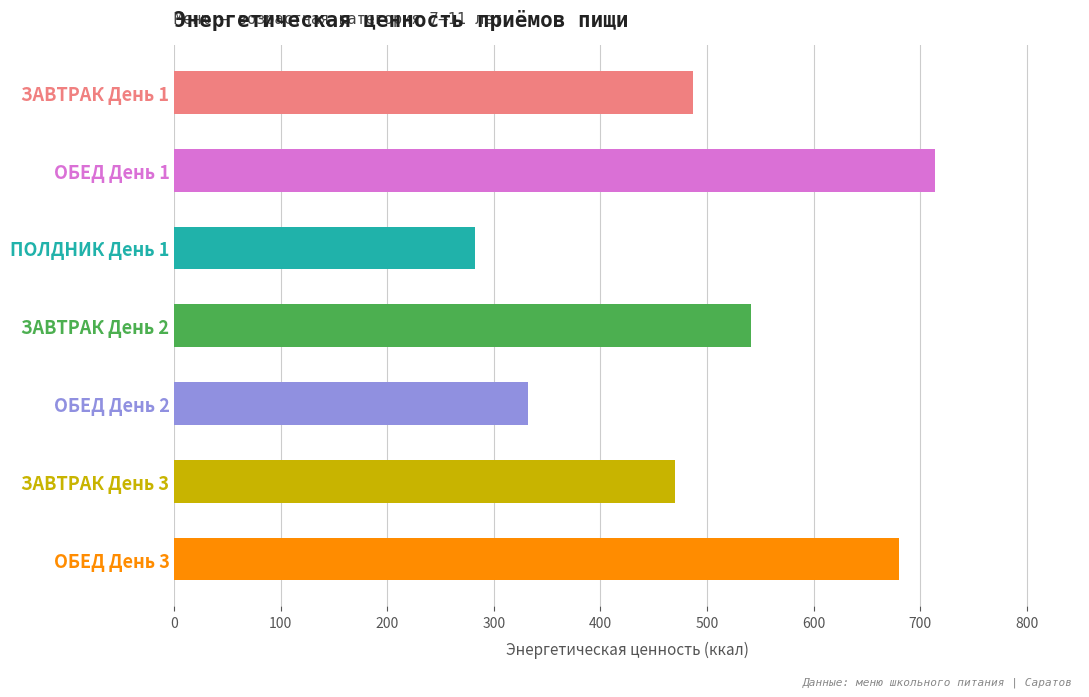

What is the label of the 2nd bar from the bottom?

ЗАВТРАК День 3